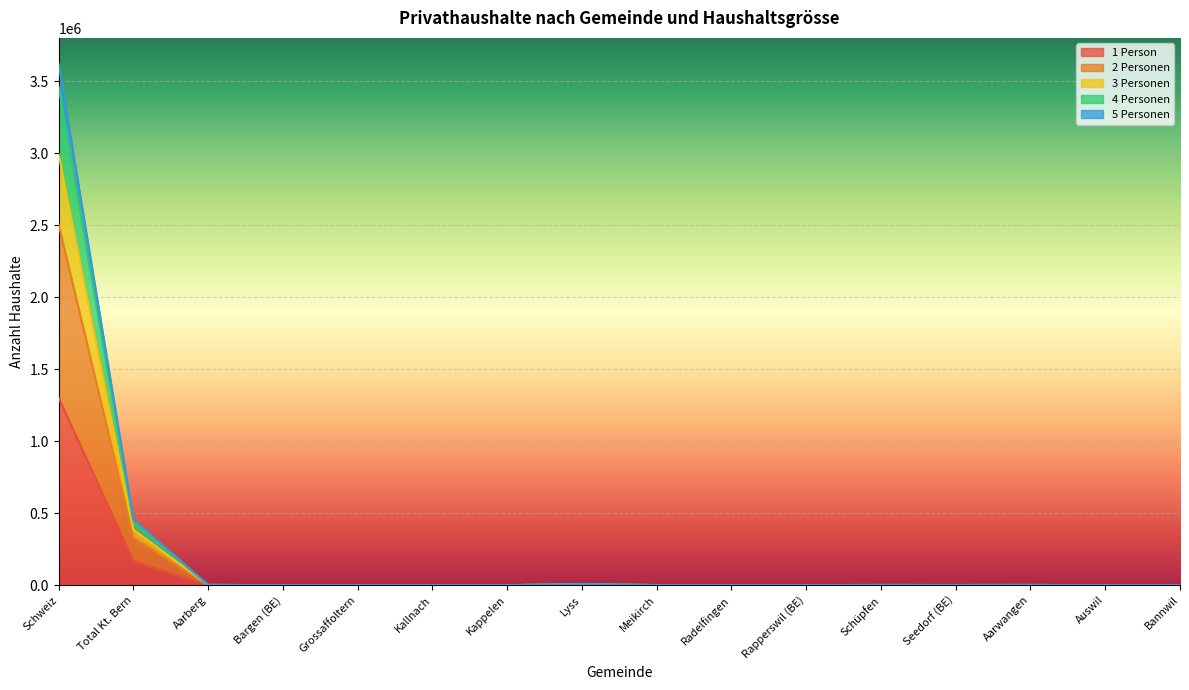

At which category is the sum across all series the highest?

Schweiz